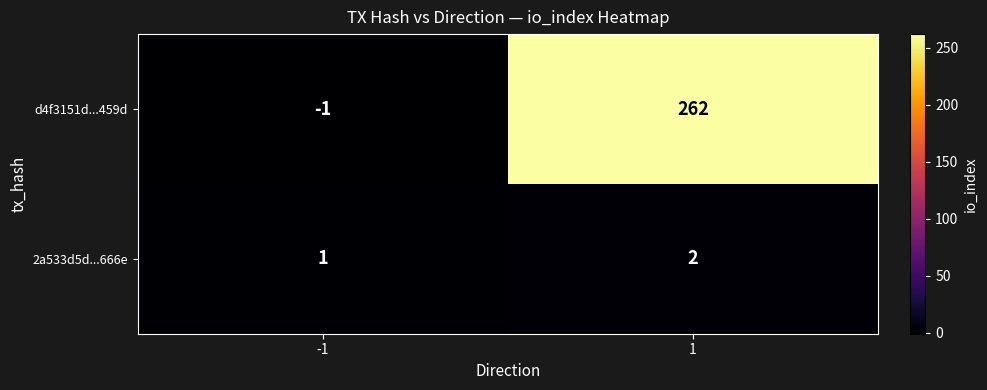

What is the difference between the maximum and minimum values in the d4f3151d...459d series?

263